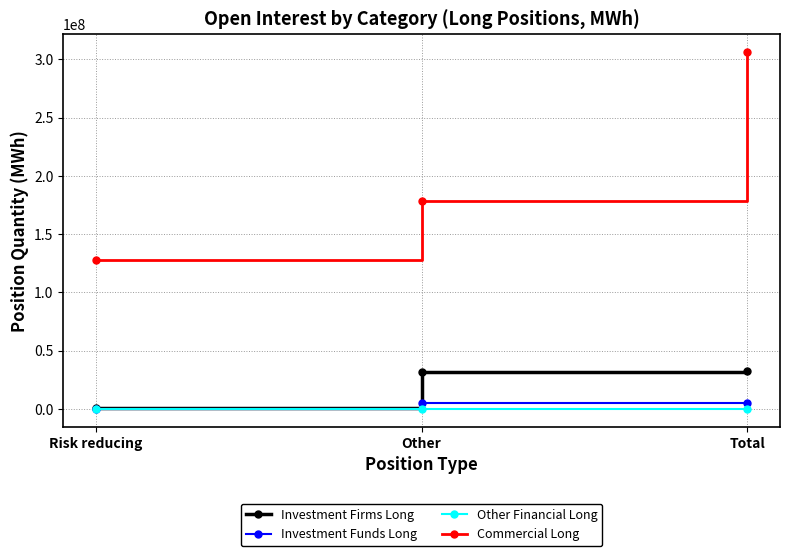

What is the average value of the Commercial Long series?

204206579